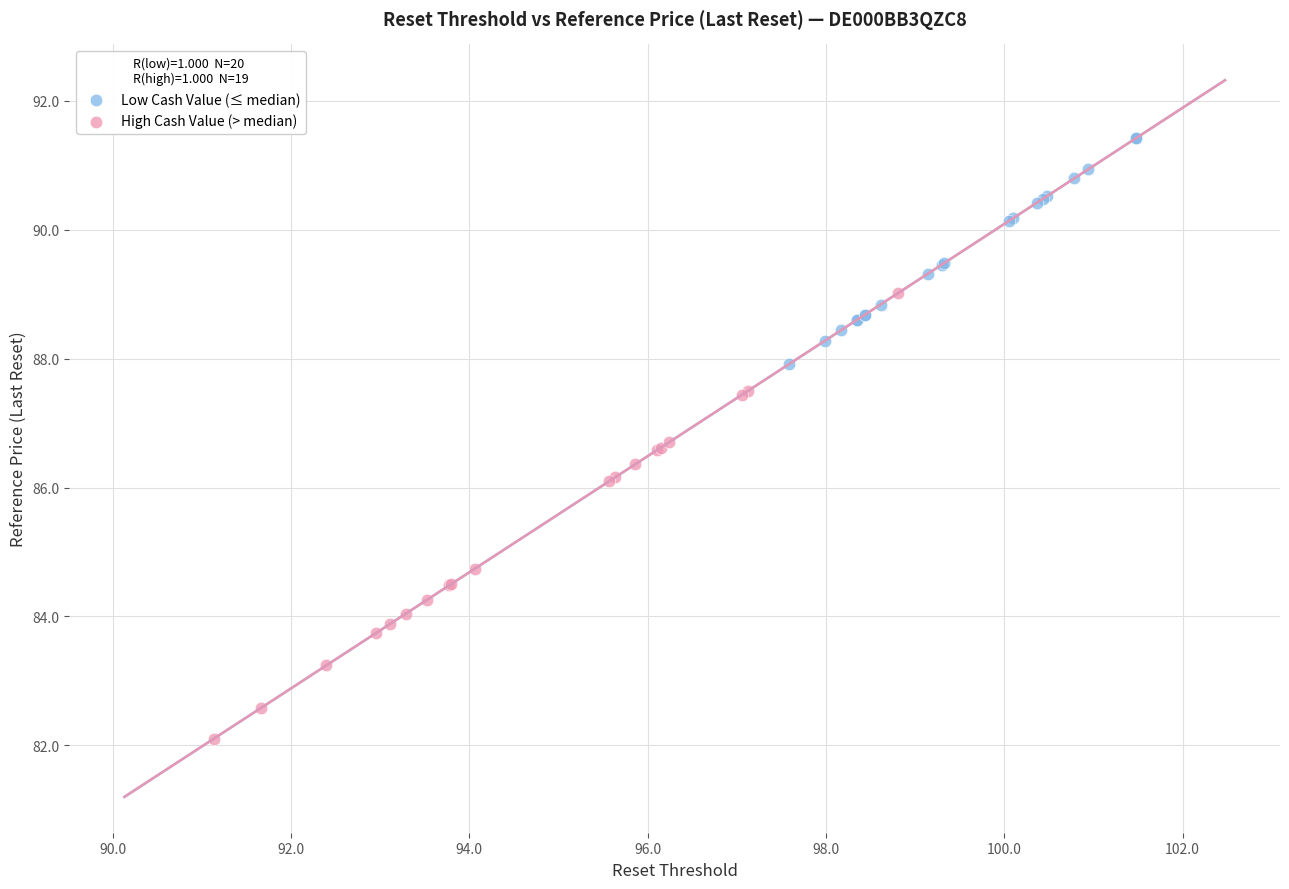

Which series has the largest Y range (max minus min)?

High Cash Value (> median)